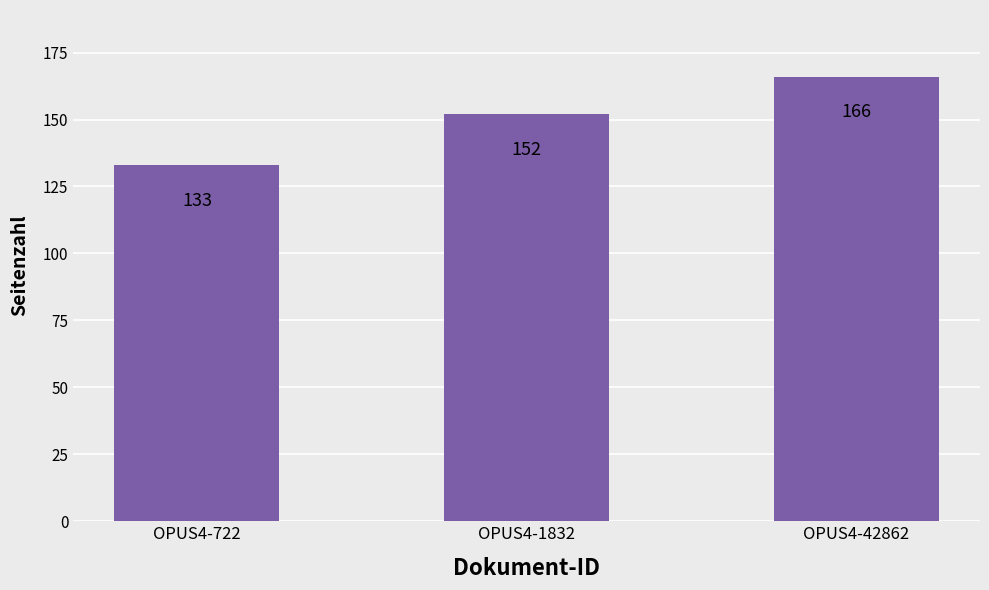

What is the value of the 2nd bar from the left?

152